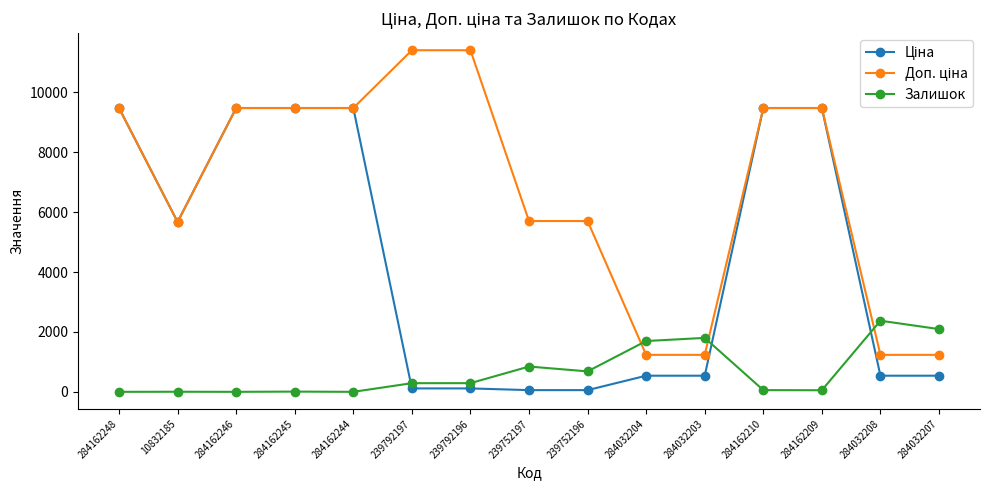

The value of Залишок at 284032207 is 2096.0. True or false?

True